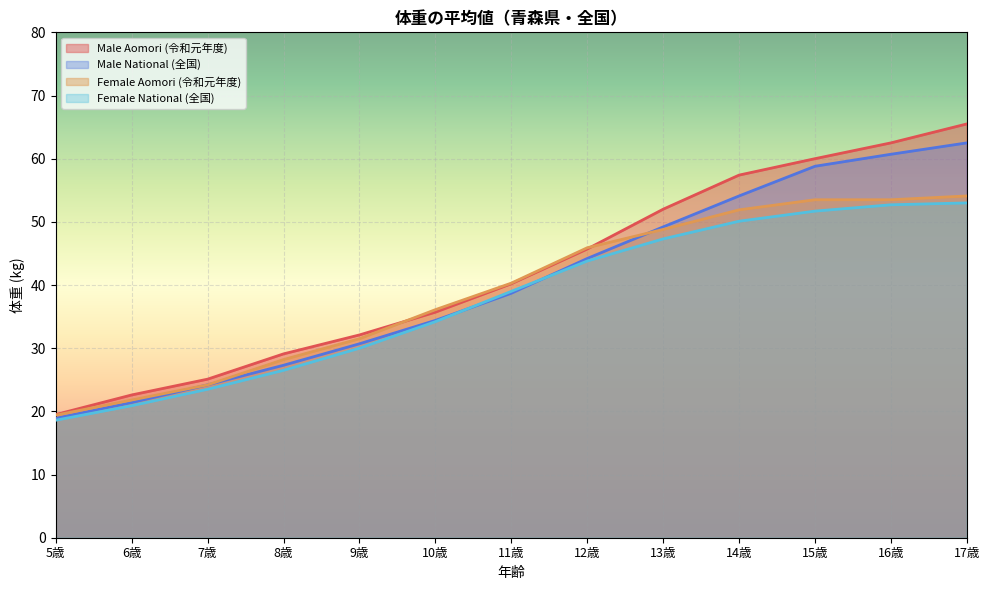

How many distinct data groups are displayed?

4